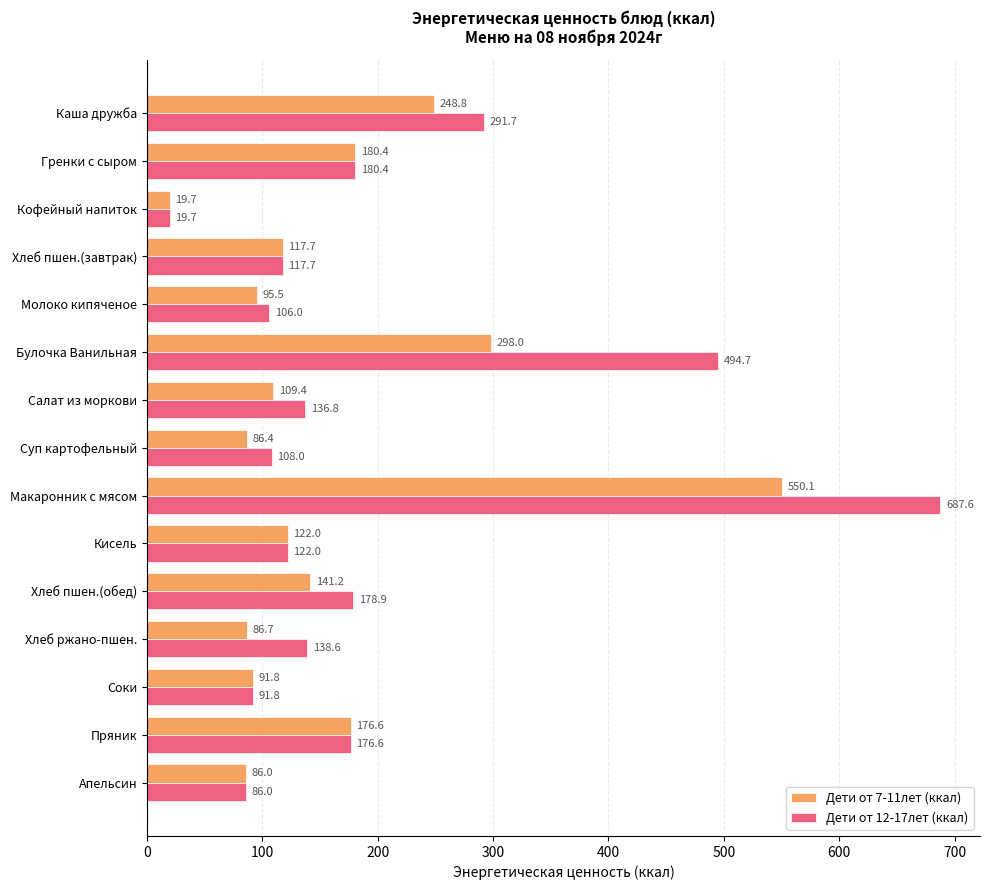

What is the difference between the highest and lowest values at Булочка Ванильная?

196.7